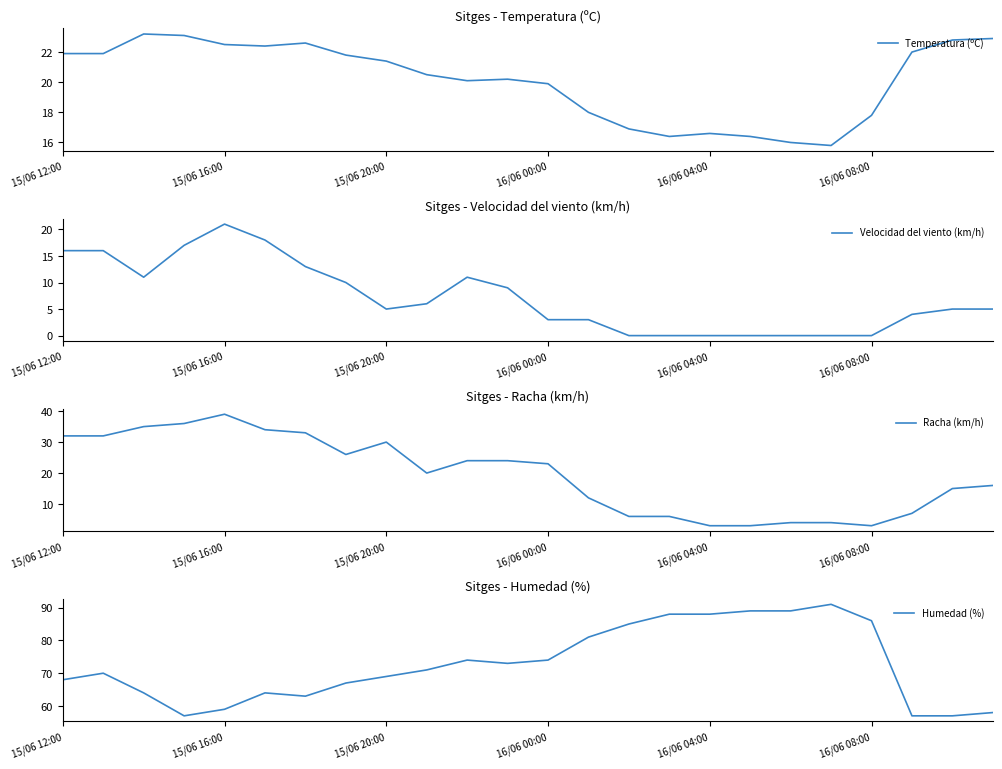

How many lines are shown in the chart?

4